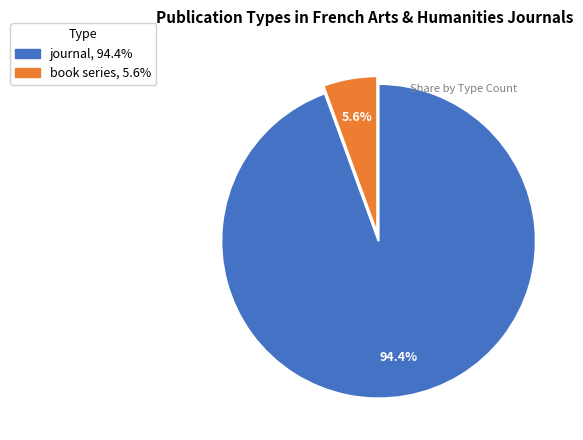

To the nearest percent, what is the combined percentage of book series and journal?

100%